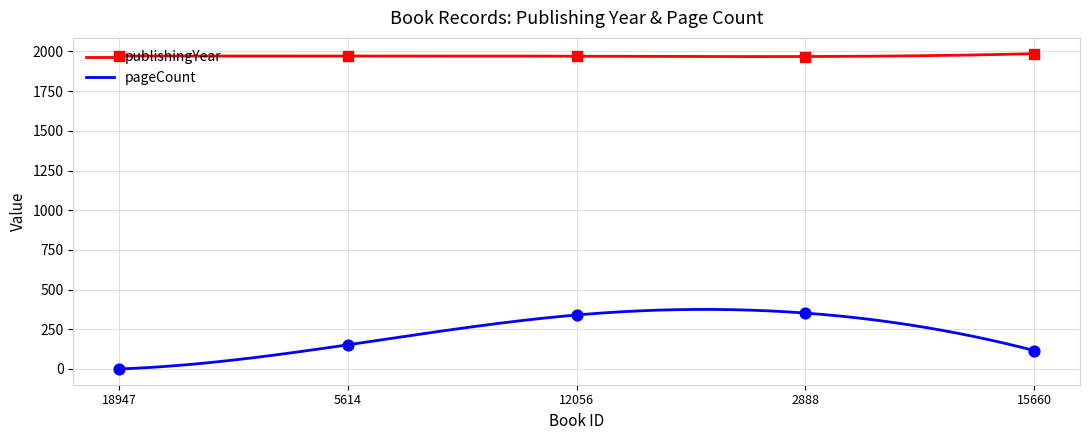

Which series contains the lowest Y value?

pageCount